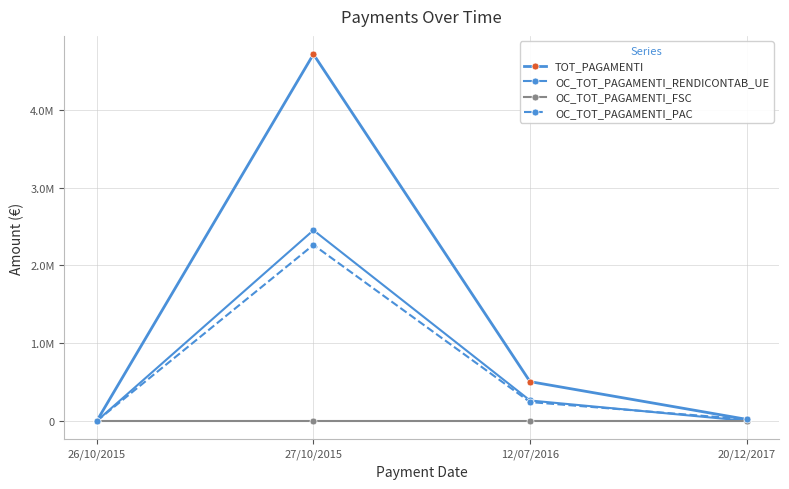

What is the total value across all series at 20/12/2017?

39822.2